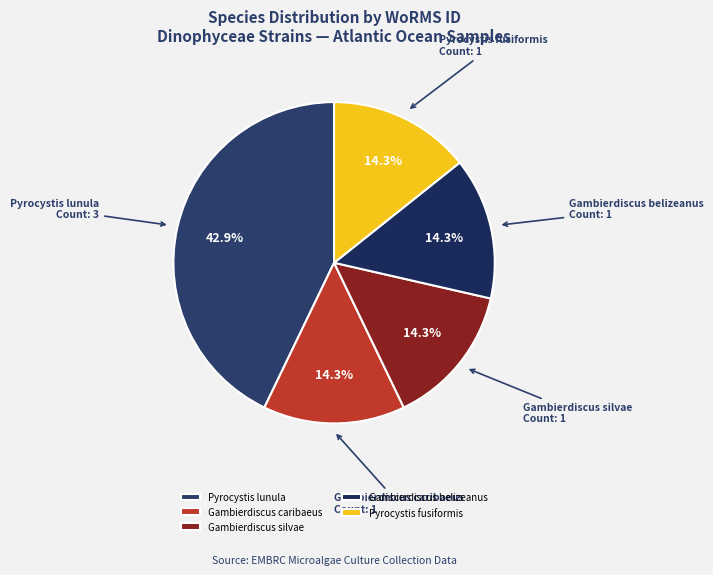

Is there a majority slice in this chart?

No